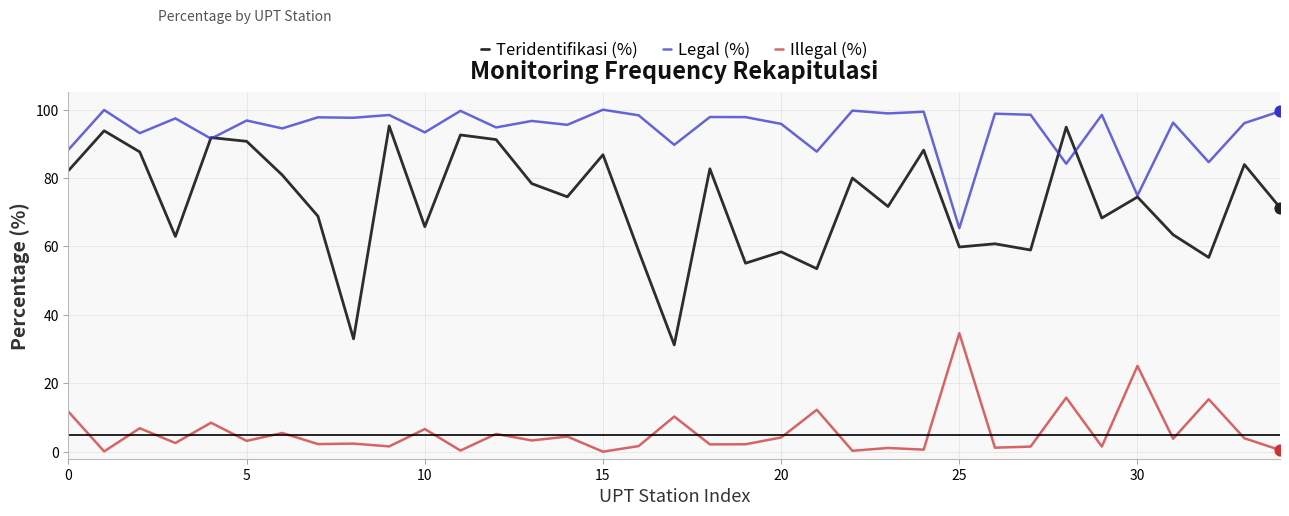

What are all the series names shown in the legend?

Teridentifikasi (%), Legal (%), Illegal (%)